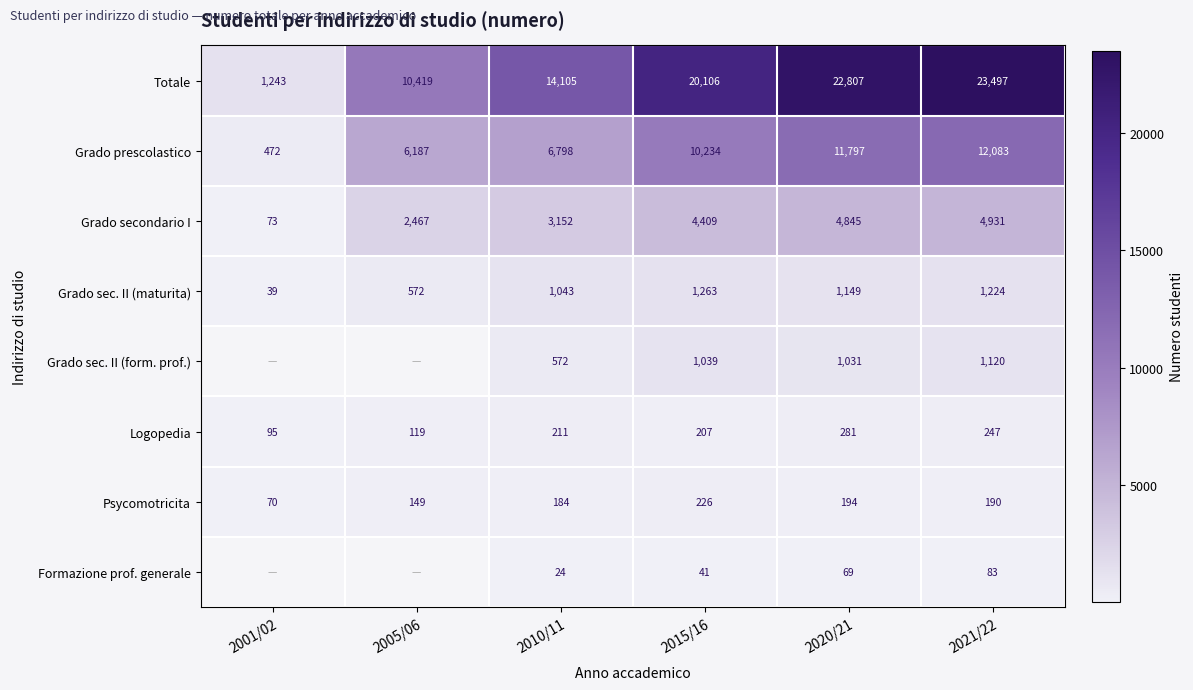

Is the value of Grado prescolastico at 2021/22 greater than the value of Totale at 2001/02?

Yes